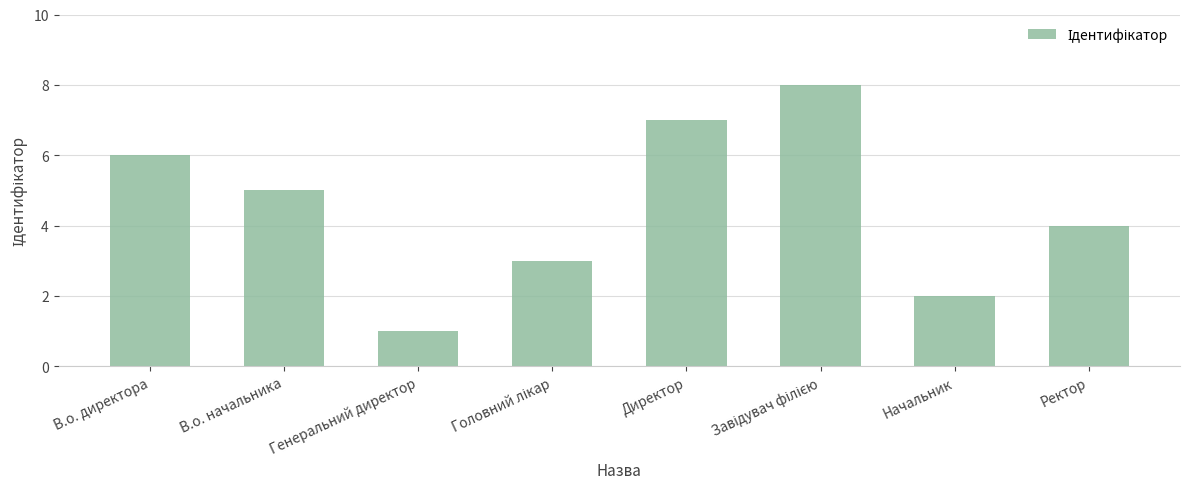

What is the maximum value shown in the chart?

8